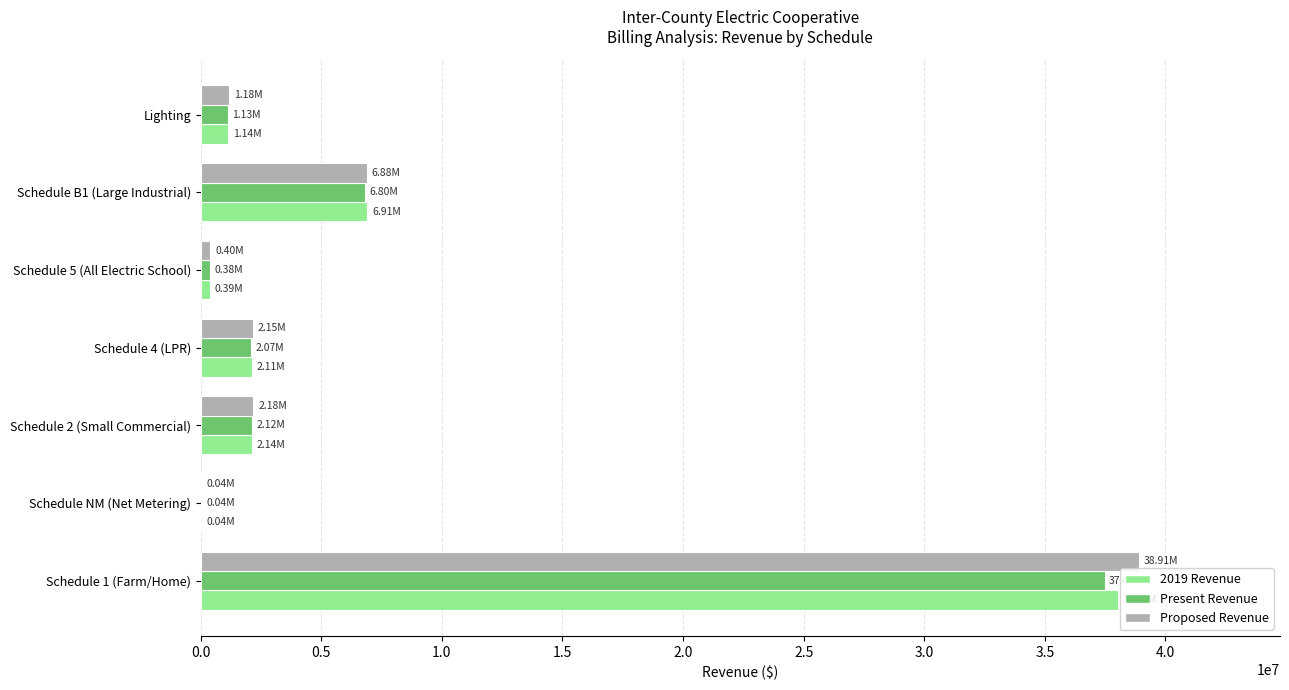

Which series changed the most between Schedule 1 (Farm/Home) and Schedule 5 (All Electric School)?

Proposed Revenue